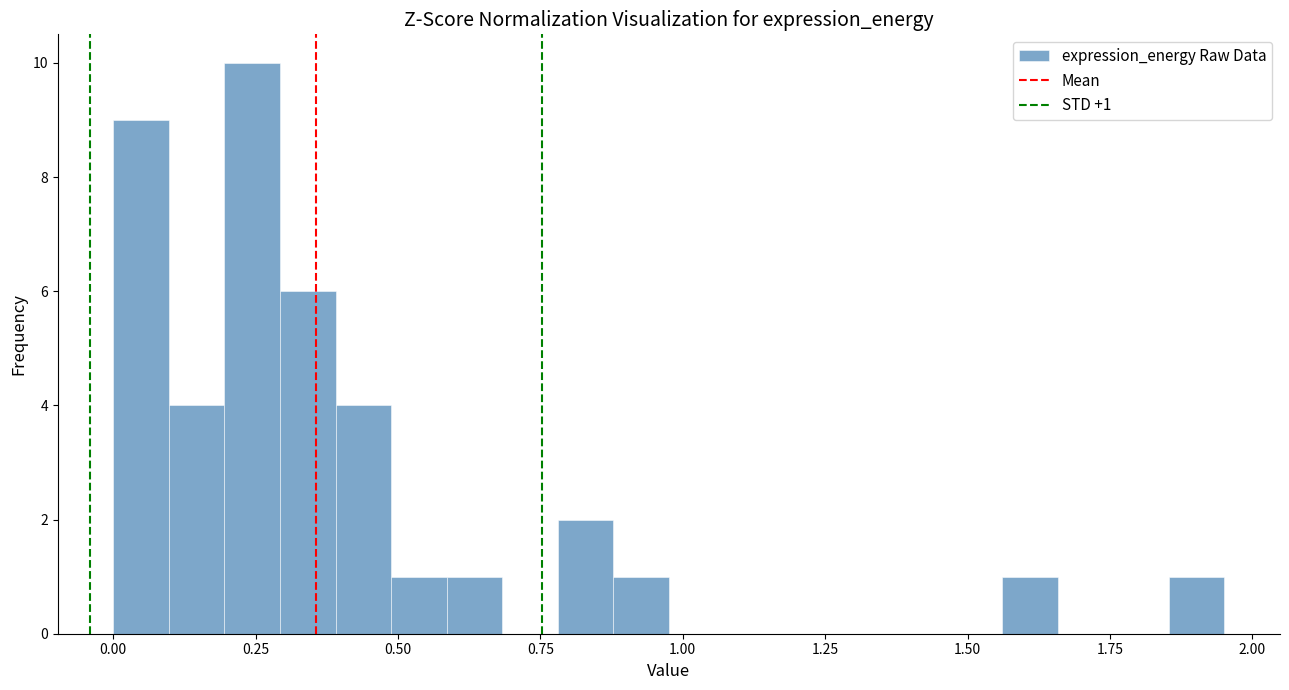

Around what value on the x-axis is the tallest bar? Give the approximate position of its centre, as read against the axis.

0.25